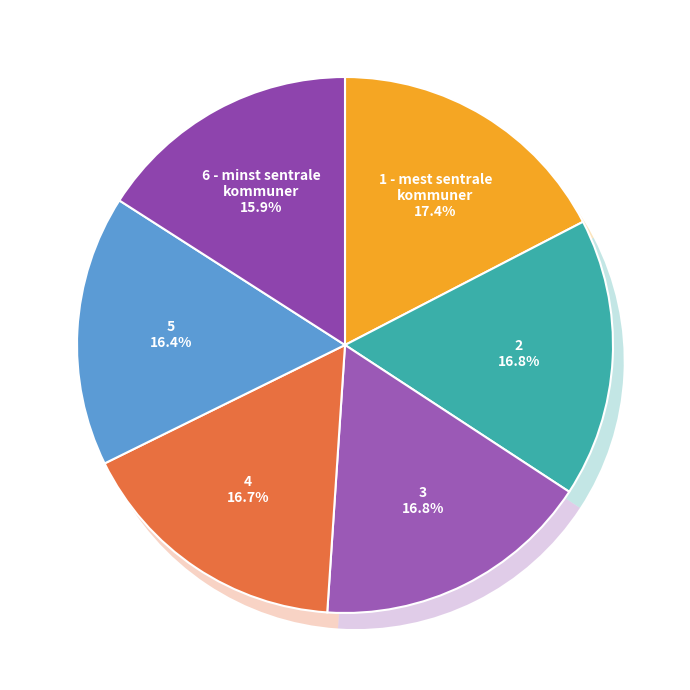

Is it true that 6 - minst sentrale kommuner is 16% of the pie?

True